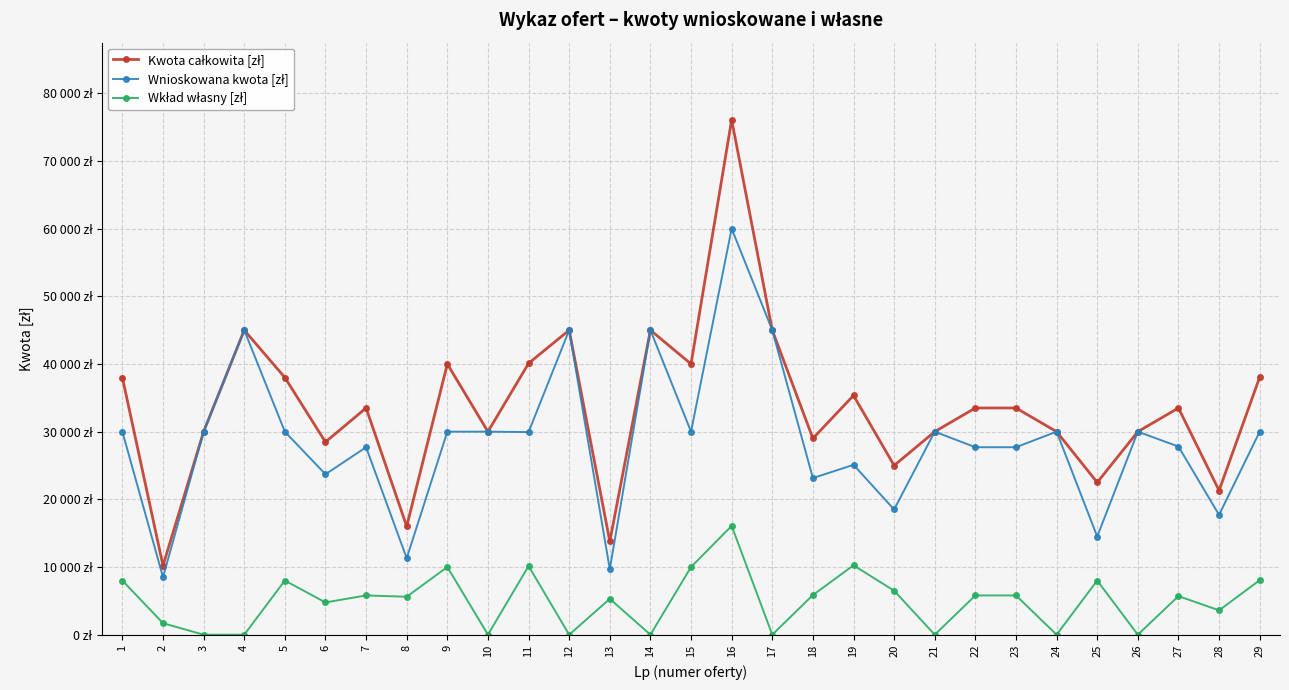

Which category has the lowest value in the Kwota całkowita [zł] series?

2